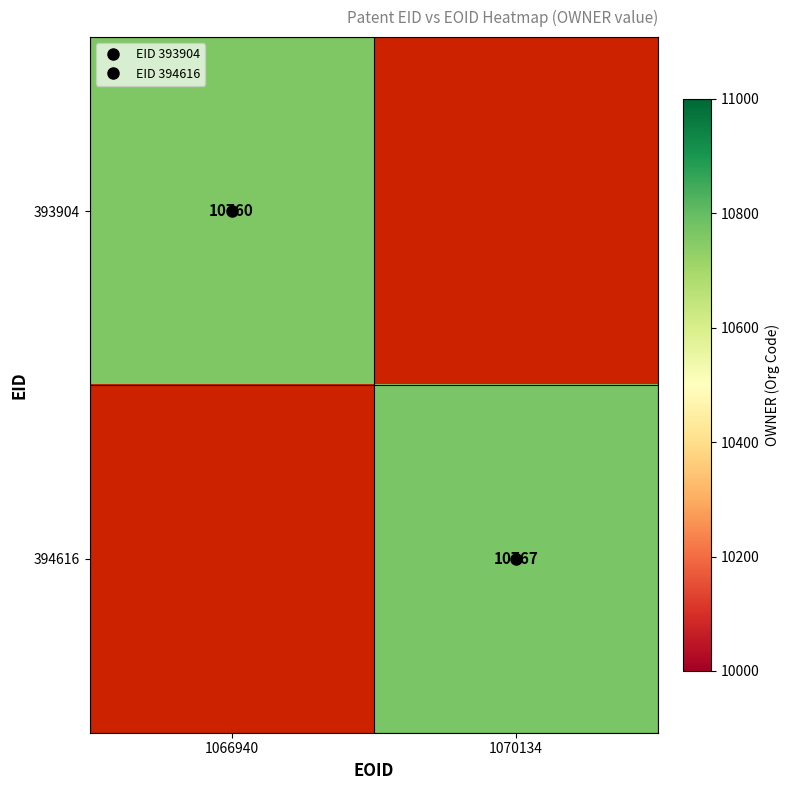

At which category does the chart reach its peak across all series?

1070134